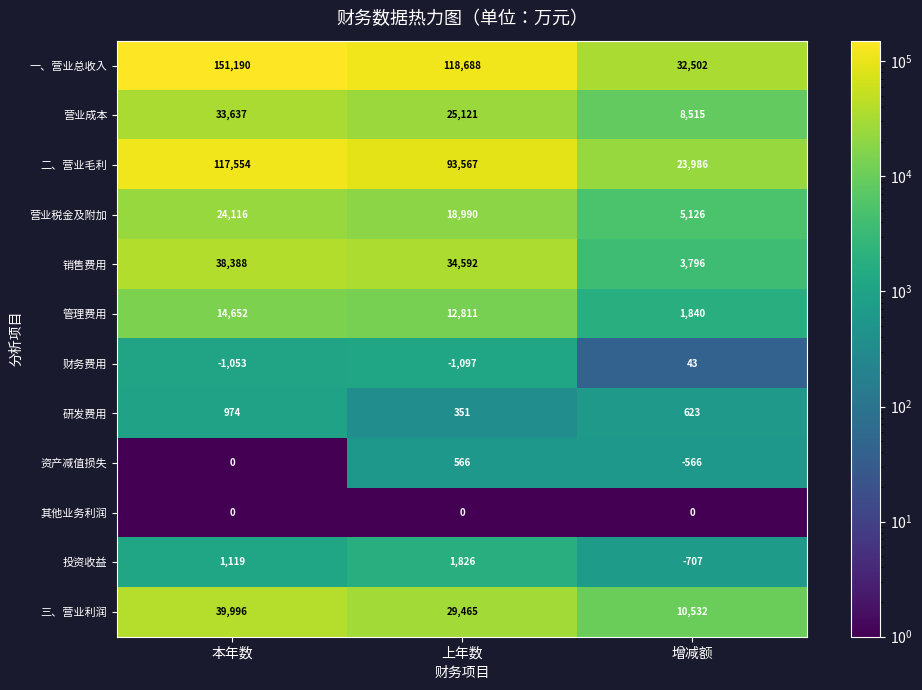

How many categories are shown in the chart?

3